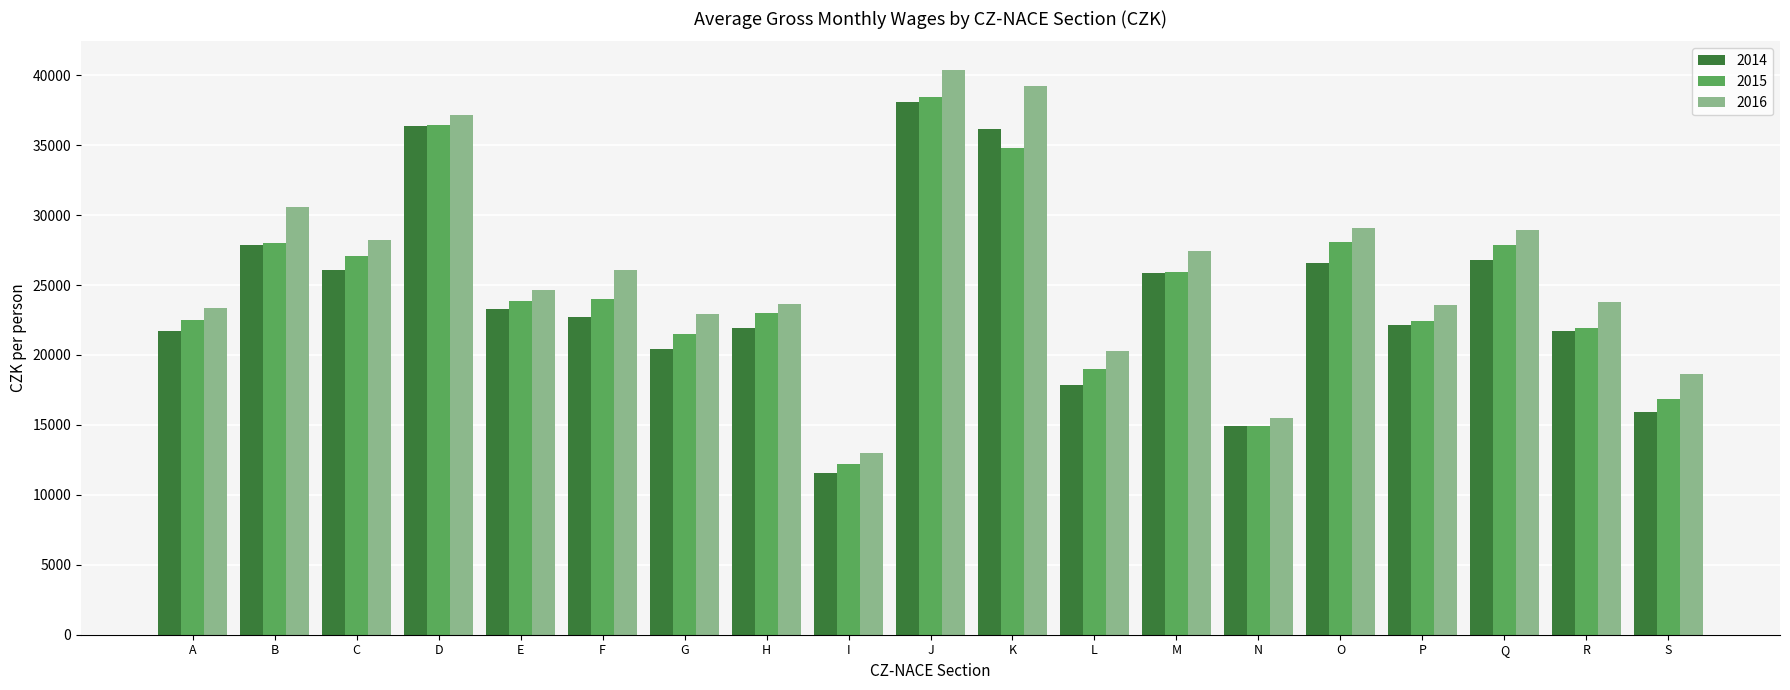

The value of 2016 at B is 30556. True or false?

True